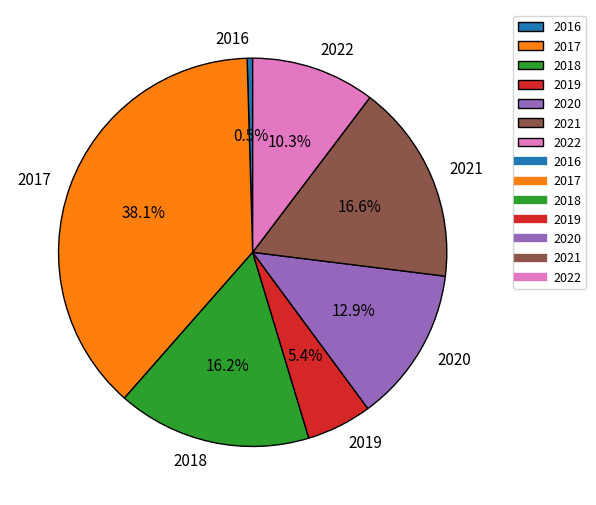

Is there any slice that represents more than half of the pie?

No